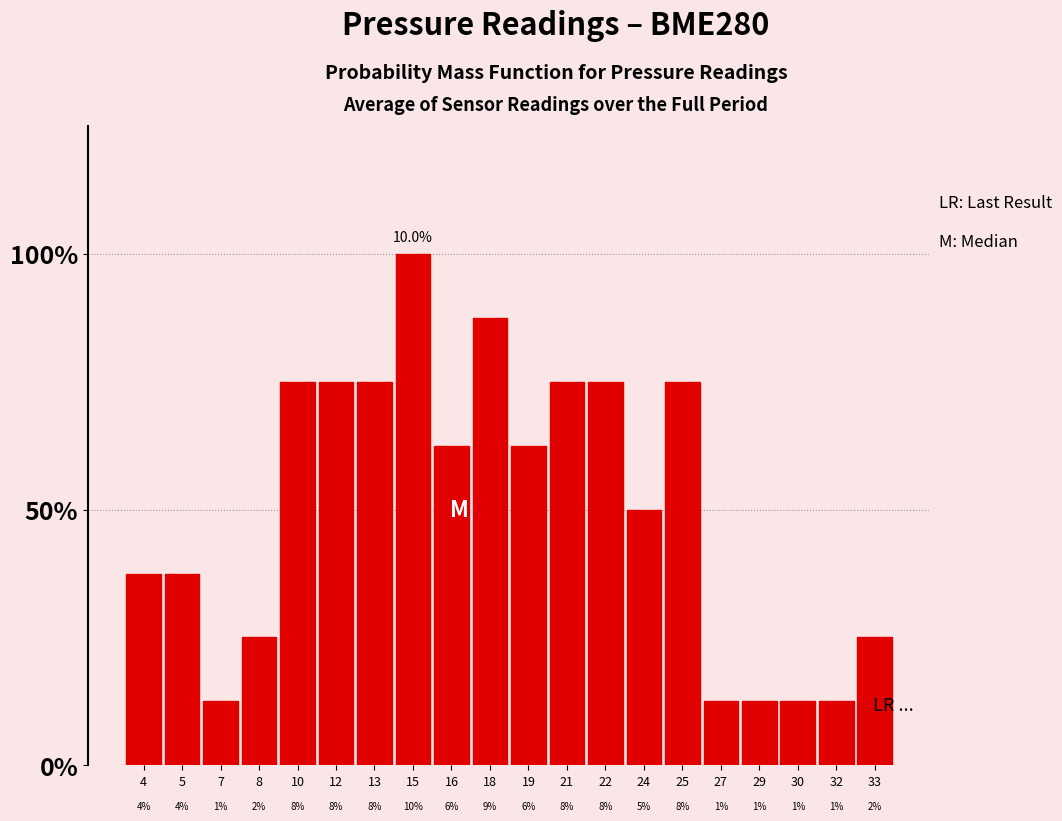

Does the chart contain any negative values?

No